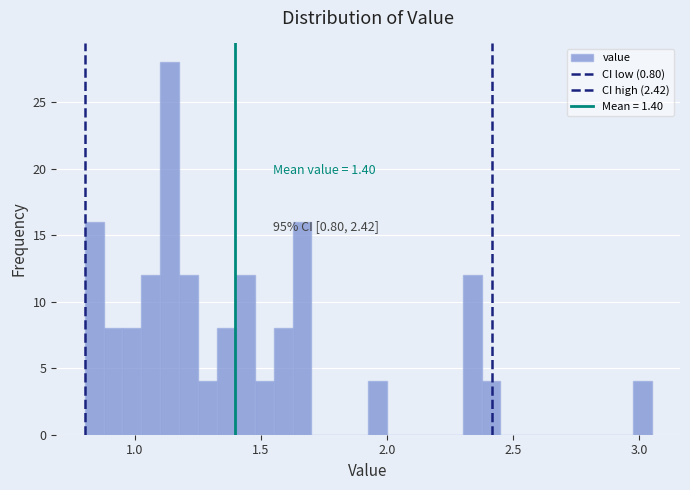

Around what value on the x-axis is the tallest bar? Give the approximate position of its centre, as read against the axis.

1.15